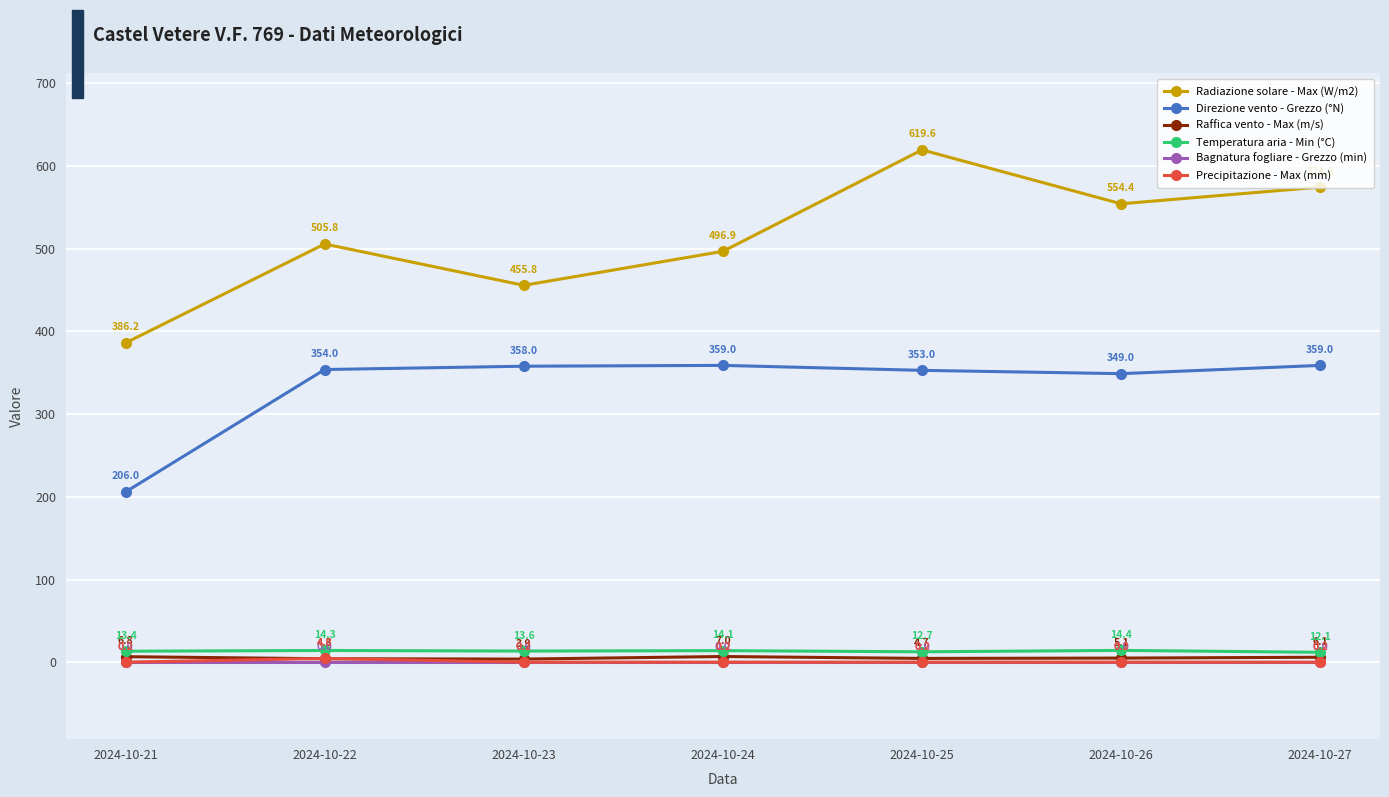

True or false: Radiazione solare - Max (W/m2) and Bagnatura fogliare - Grezzo (min) cross at least once.

False